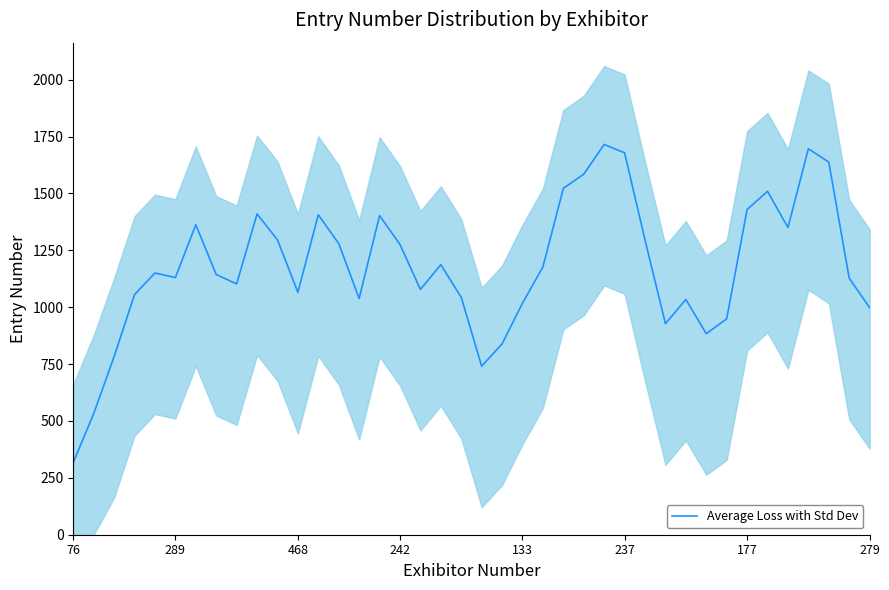

Reading left to right, extract all data points from this chart.

317.6	532.2	783.0	1055.6	1150.4	1130.6	1362.4	1143.8	1102.6	1410.2	1296.4	1065.6	1406.4	1280.0	1038.4	1402.8	1276.0	1078.6	1187.0	1043.4	741.0	838.8	1018.0	1177.4	1522.6	1585.0	1715.6	1678.8	1295.6	927.6	1034.4	883.8	949.2	1429.8	1509.6	1350.2	1696.6	1637.8	1127.8	997.8